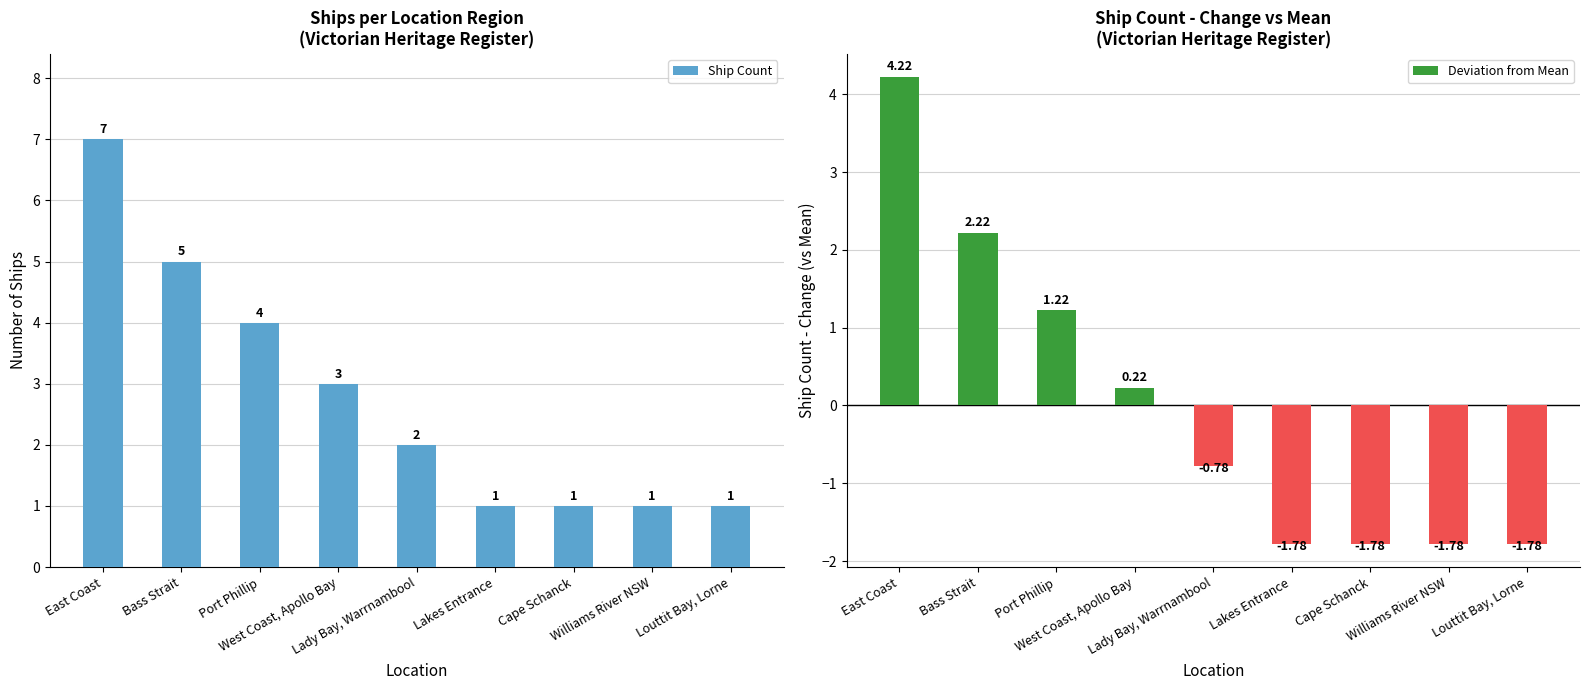

What is the label of the 5th bar from the left?

Lady Bay, Warrnambool